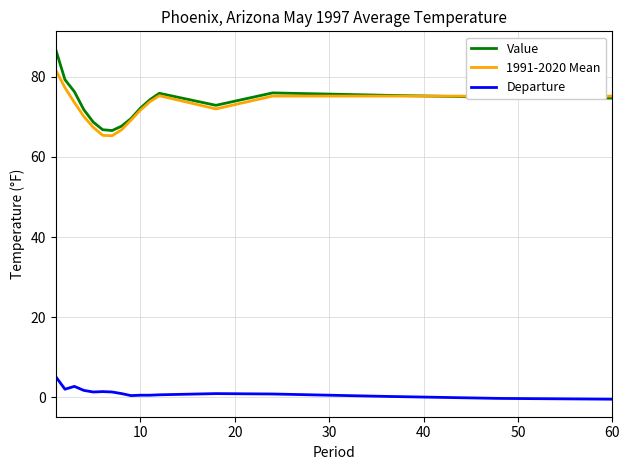

How many series are shown in this chart?

3